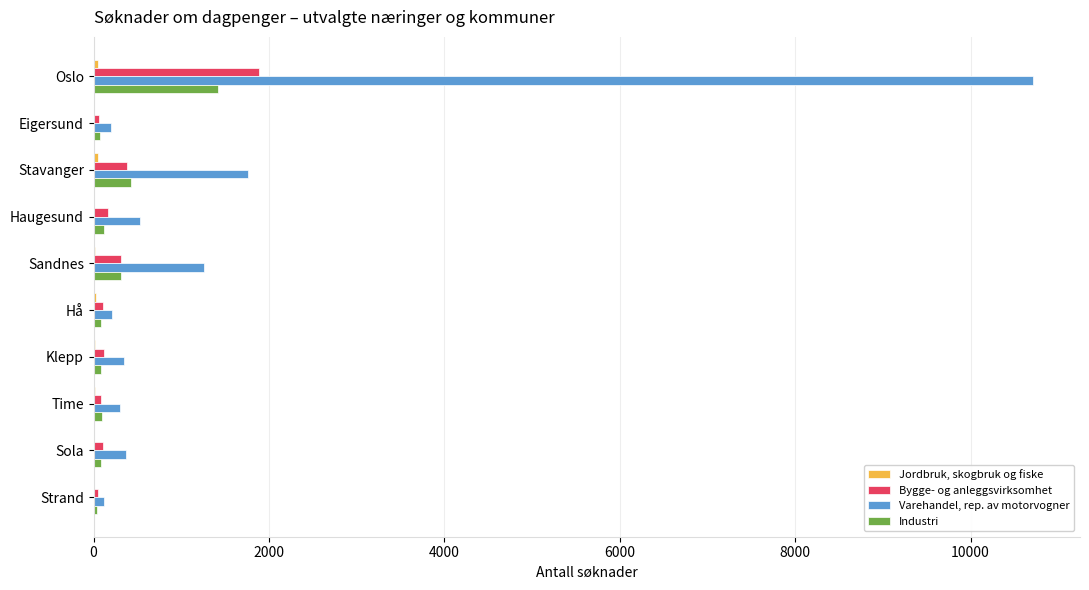

Is the value of Varehandel, rep. av motorvogner at Stavanger greater than the value of Industri at Sola?

Yes